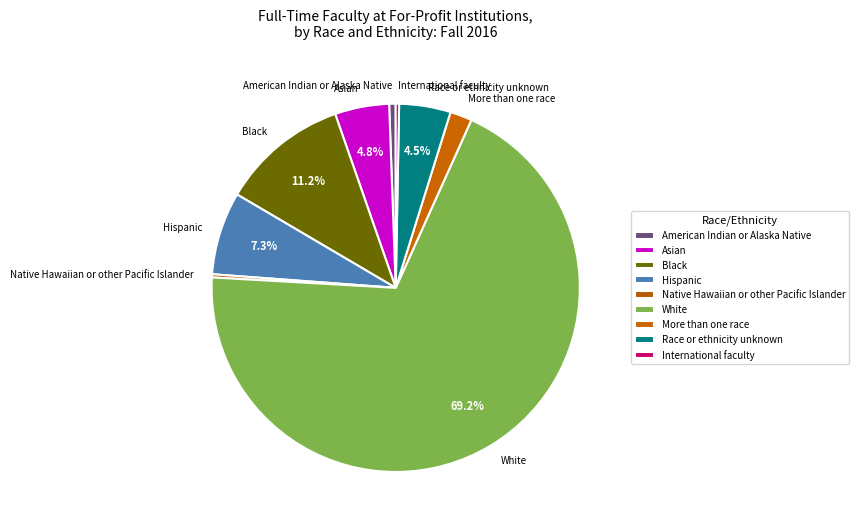

Which category accounts for the majority?

White